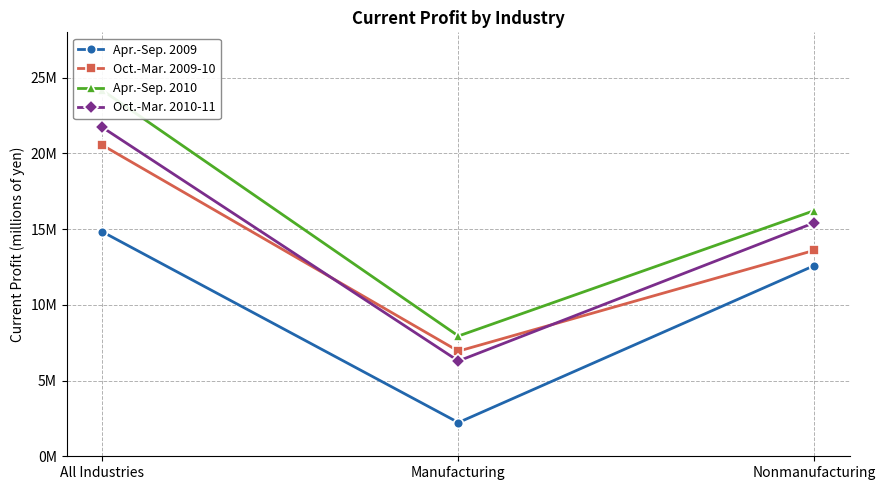

What is the value of the Oct.-Mar. 2009-10 point at the 2nd from the left?

6943480